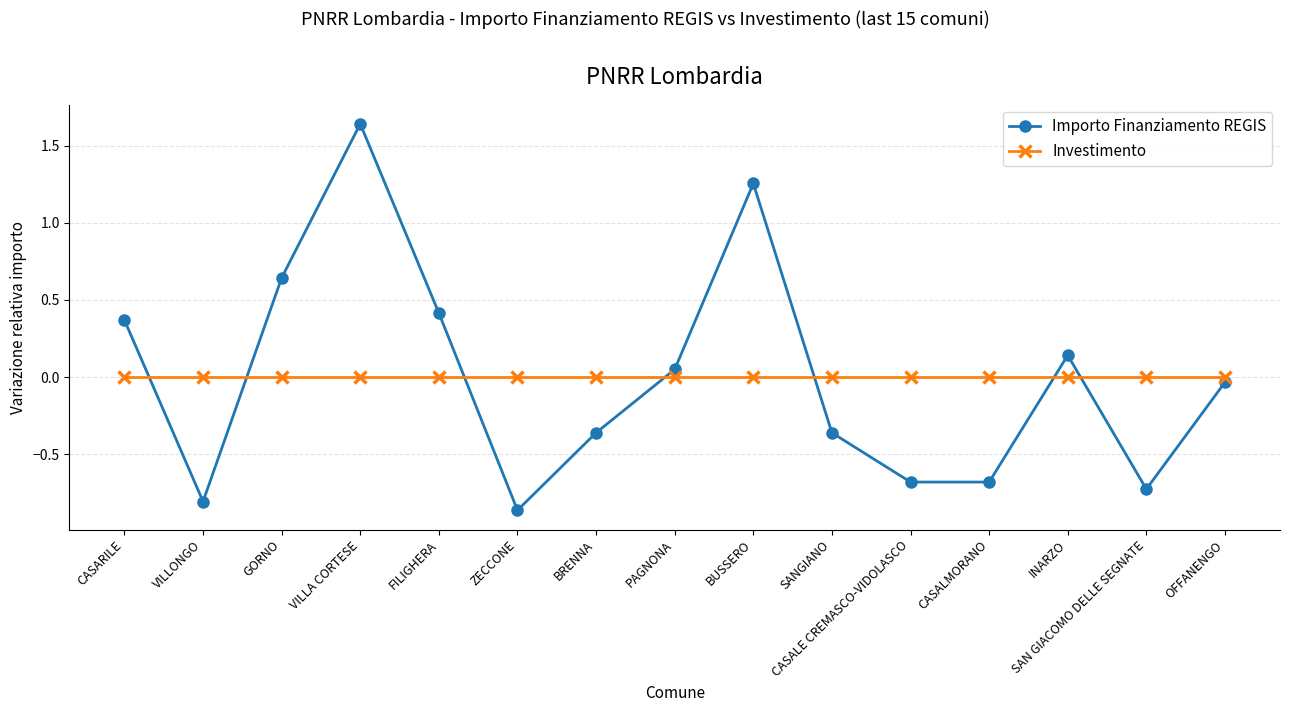

At which category is the sum across all series the highest?

VILLA CORTESE